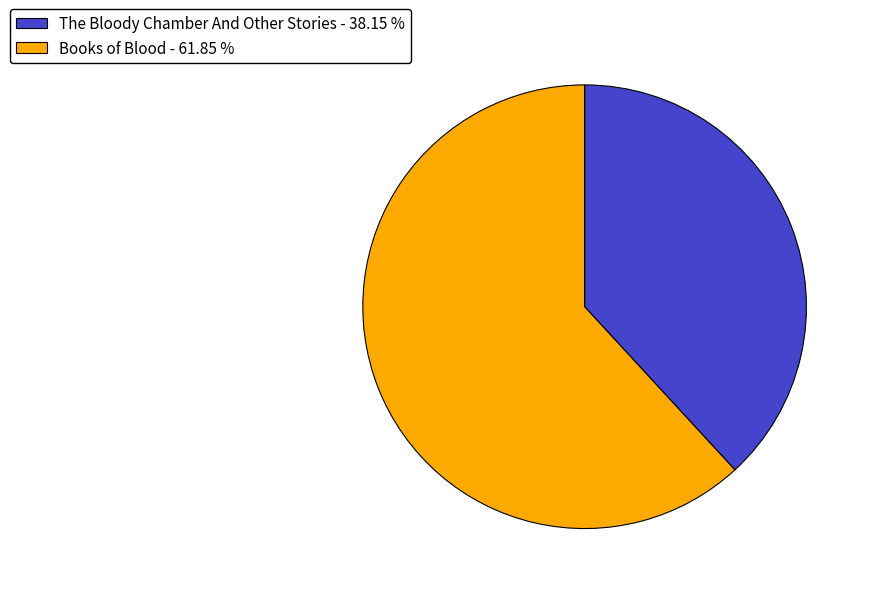

Rank the categories by value from lowest to highest.

The Bloody Chamber And Other Stories, Books of Blood